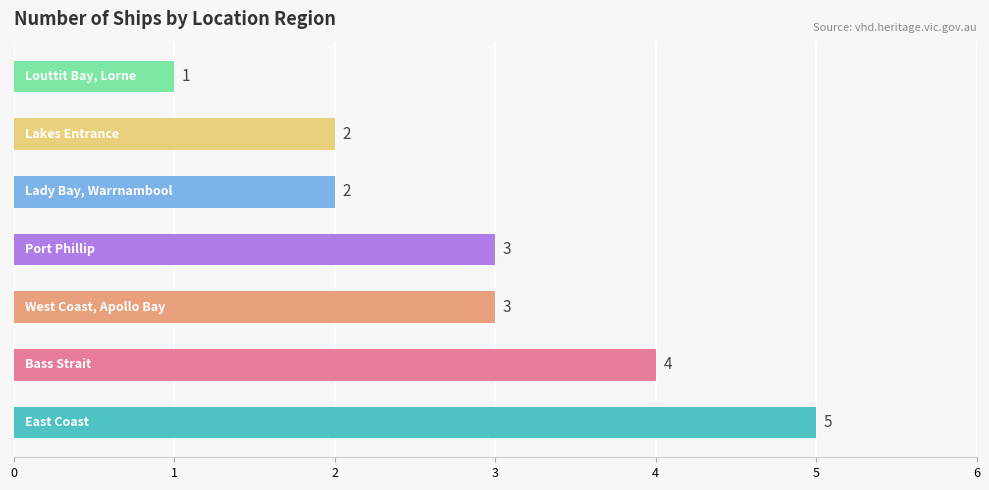

What is the average value?

3